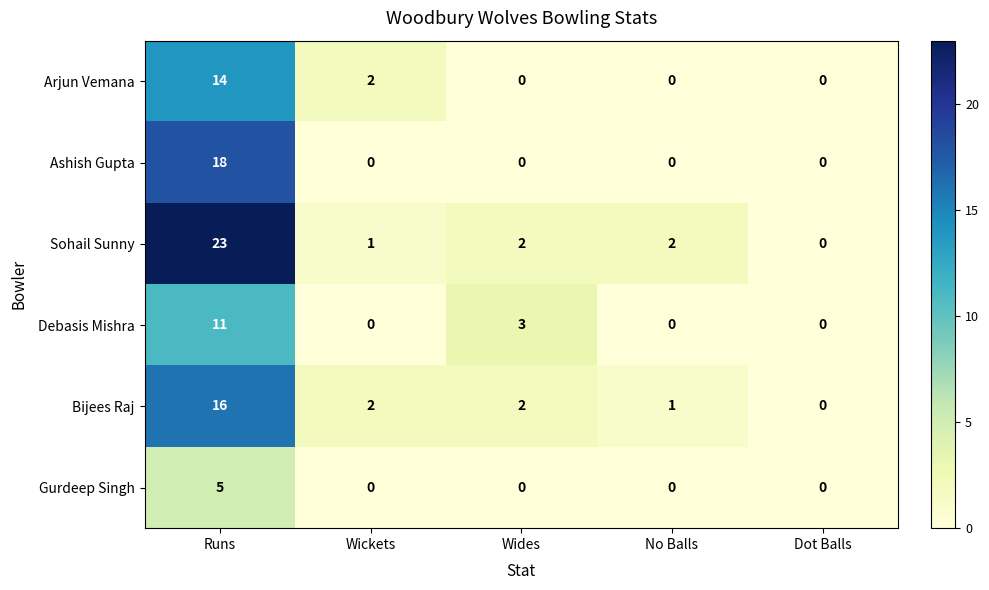

Which series has the largest range (max minus min)?

Sohail Sunny